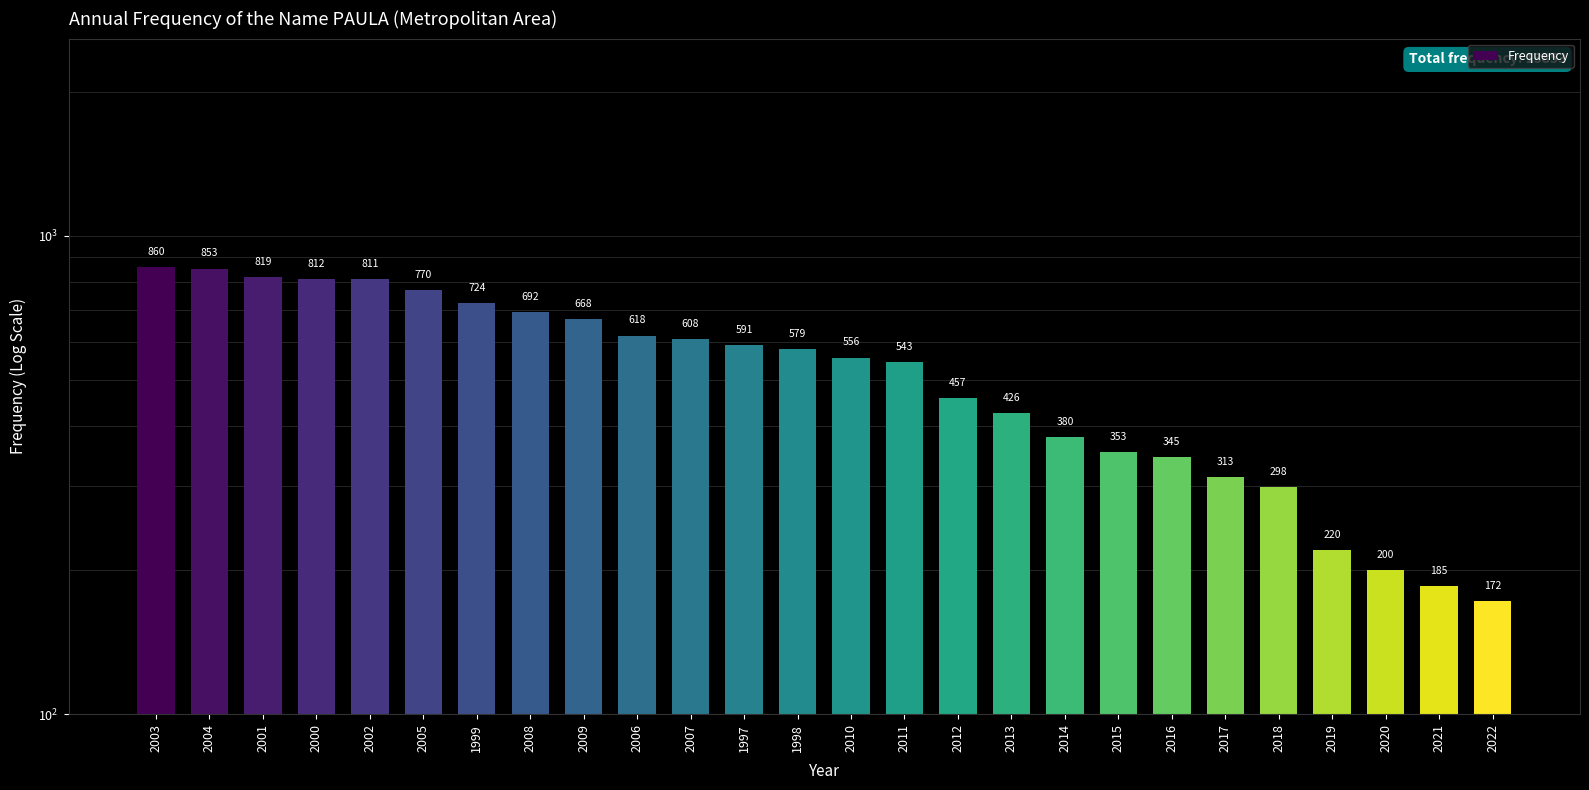

List the labels in order of value, smallest first.

2022, 2021, 2020, 2019, 2018, 2017, 2016, 2015, 2014, 2013, 2012, 2011, 2010, 1998, 1997, 2007, 2006, 2009, 2008, 1999, 2005, 2002, 2000, 2001, 2004, 2003